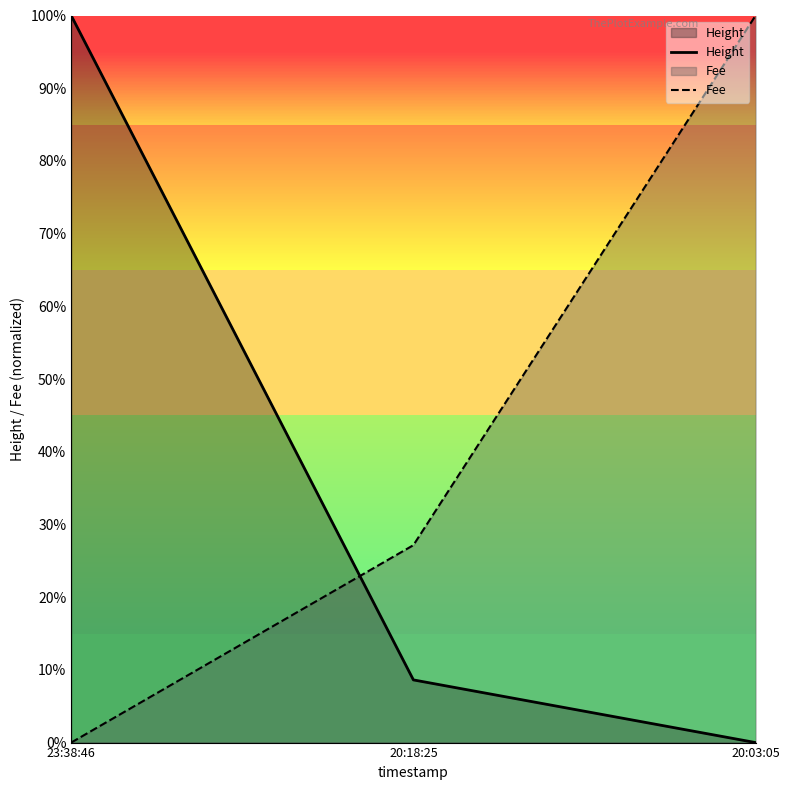

Which series has the widest spread of values?

Height